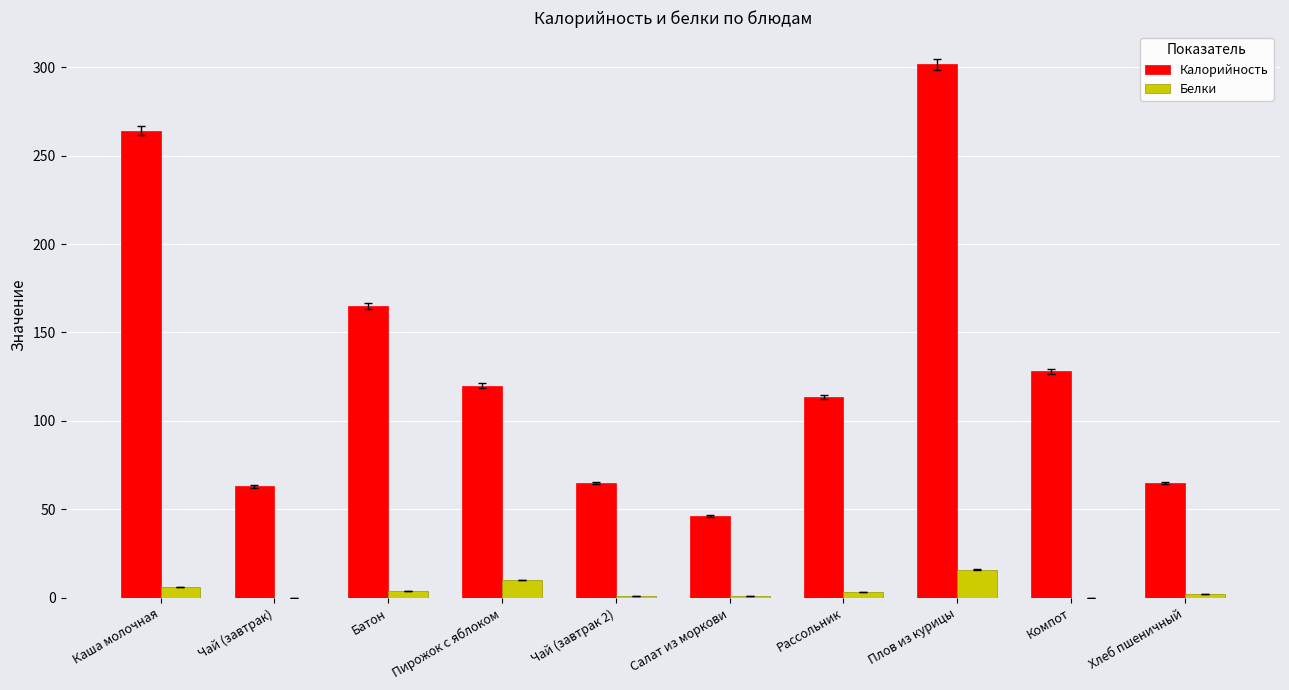

The value of Калорийность at Пирожок с яблоком is 168.6. True or false?

False